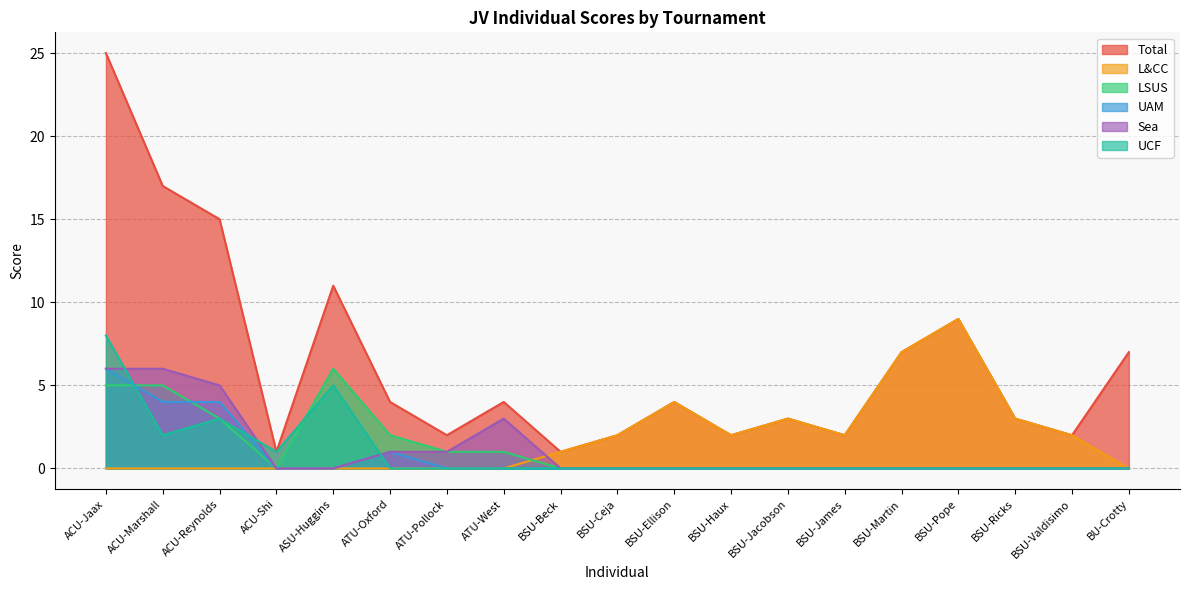

How many data points does each series have?

19